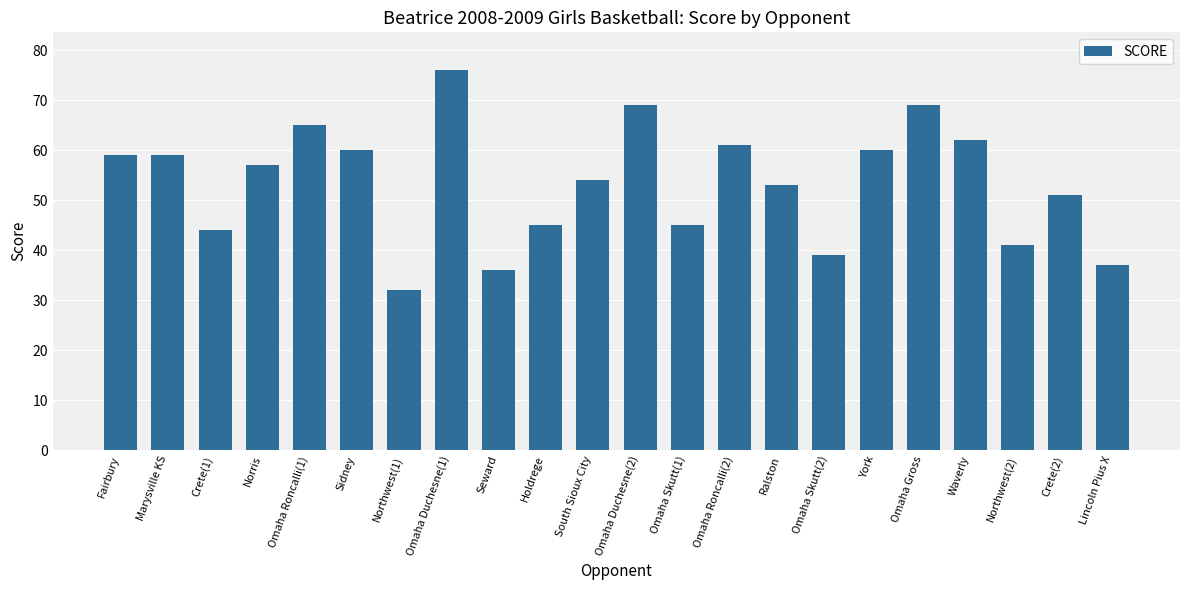

Where is the data nearest to the value 54?

South Sioux City